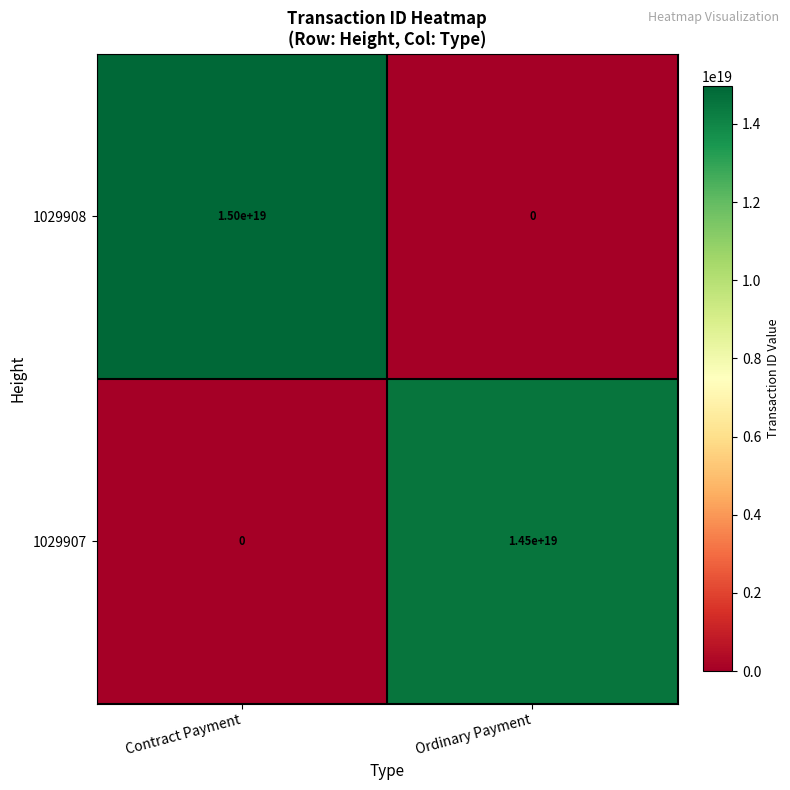

Where is 1029908 nearest to the value 7500000000000000000?

Contract Payment